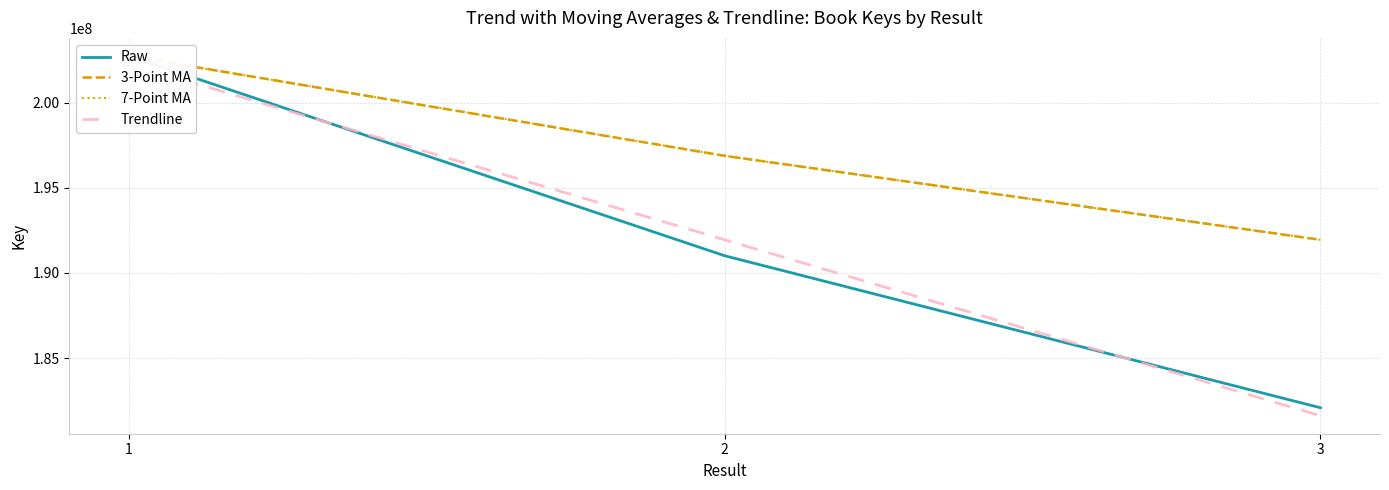

Rank the series at 2 from highest to lowest value.

3-Point MA, 7-Point MA, Trendline, Raw